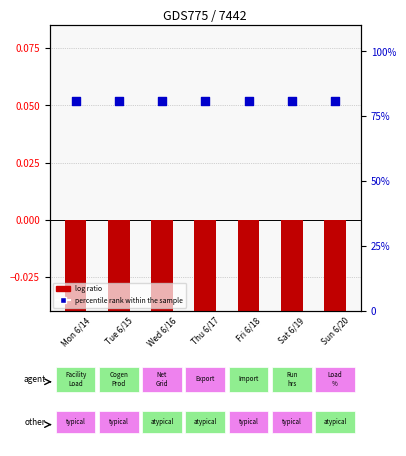

Which series reaches the maximum Y coordinate?

percentile rank within the sample